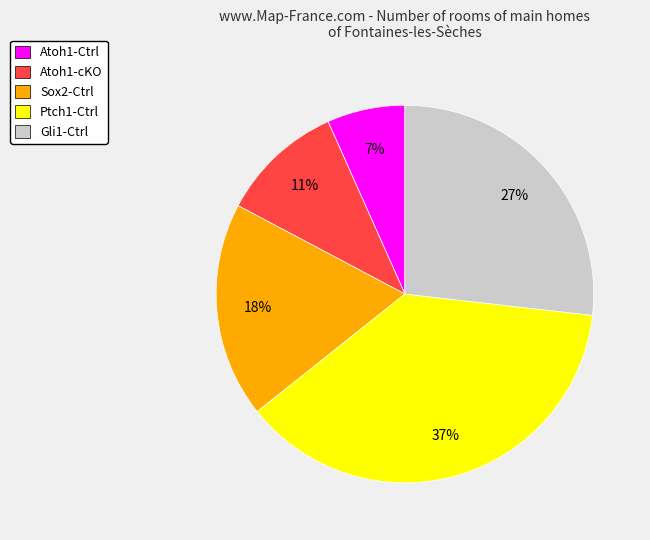

True or false: Gli1-Ctrl accounts for 42% of the total.

False